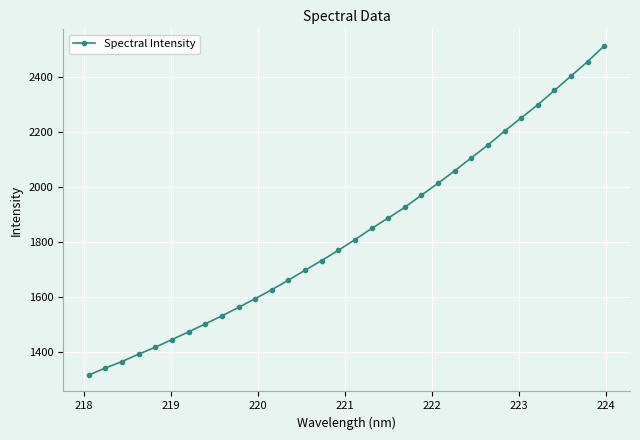

What is the value of the 1st point from the left?

1315.1